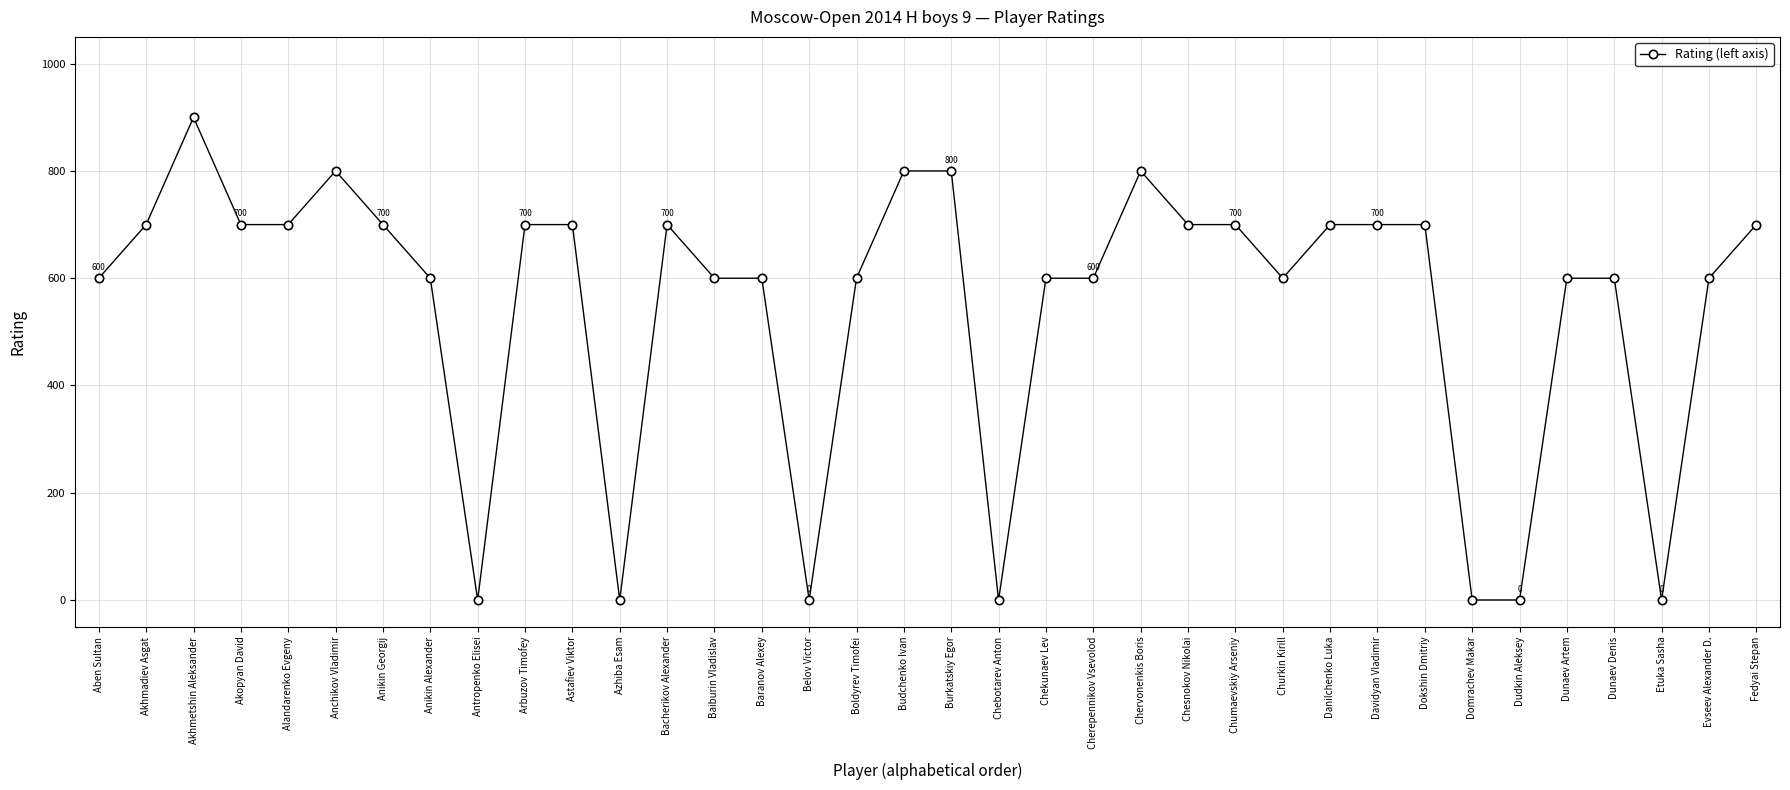

Is it true that the value at Chebotarev Anton is 0?

True